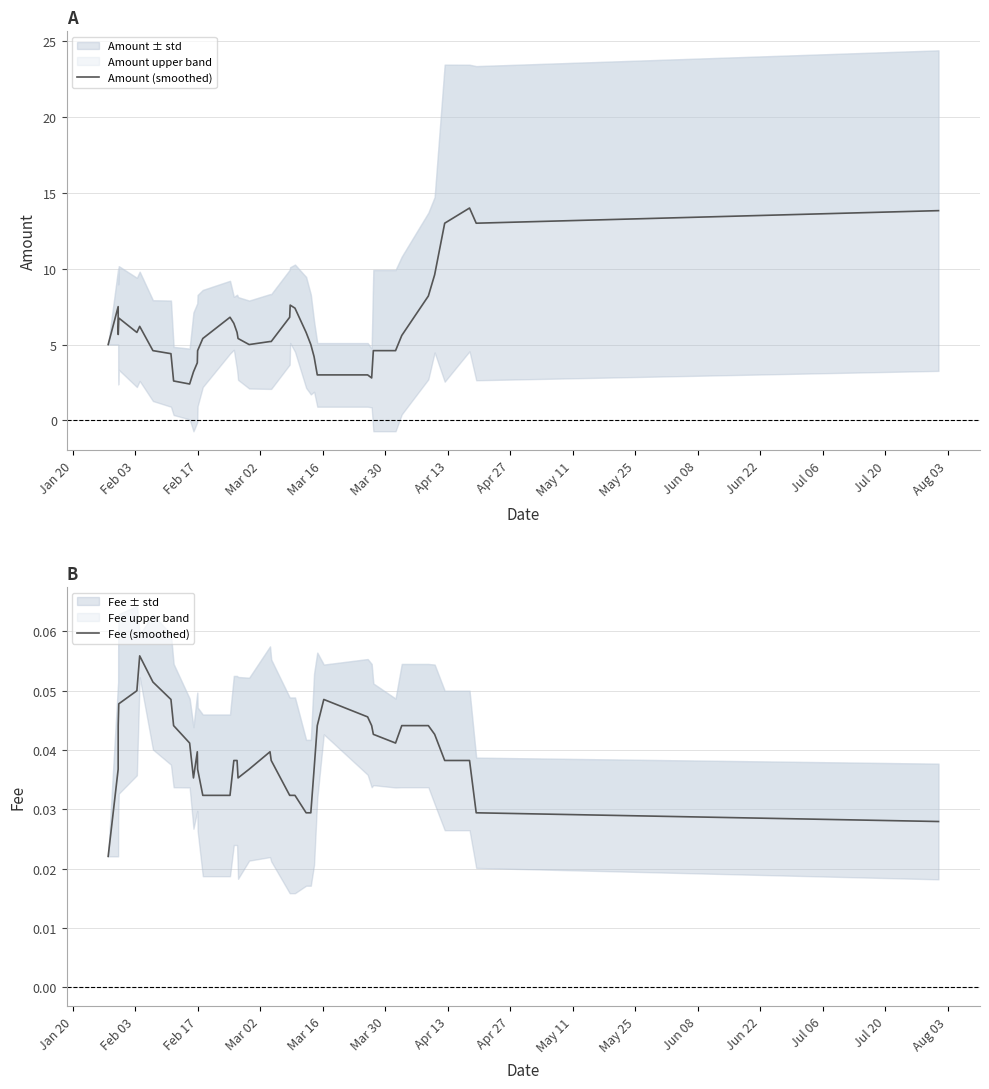

What are all the series names shown in the legend?

Amount (smoothed), Fee (smoothed)